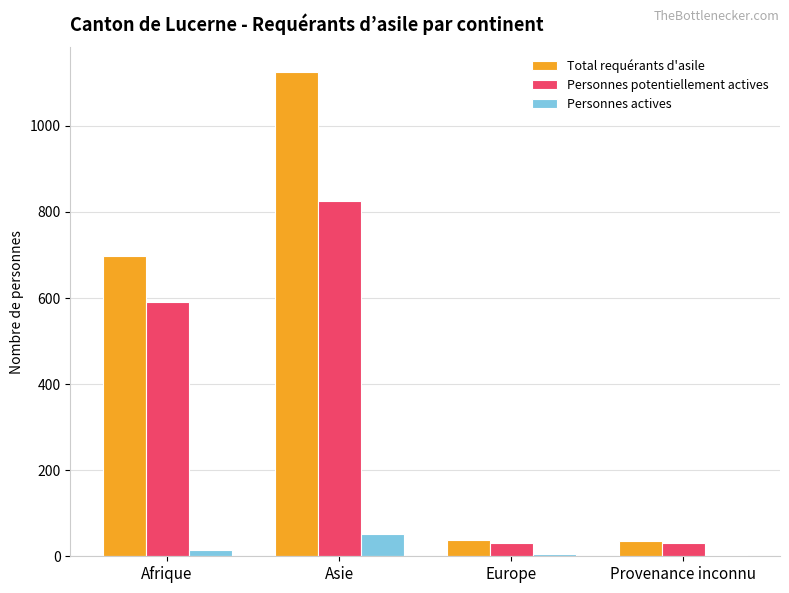

How many groups of bars are there?

4